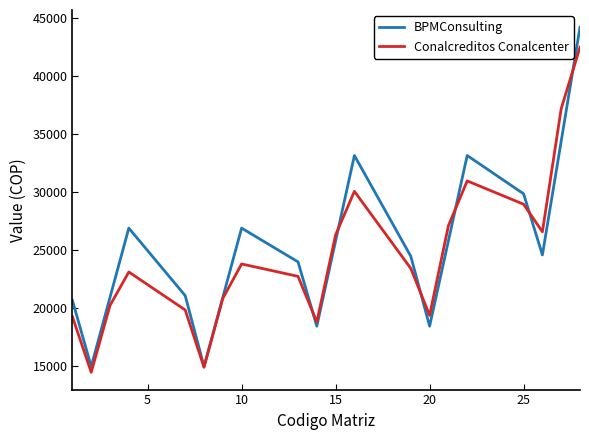

List the series in order of their peak value, highest first.

BPMConsulting, Conalcreditos Conalcenter